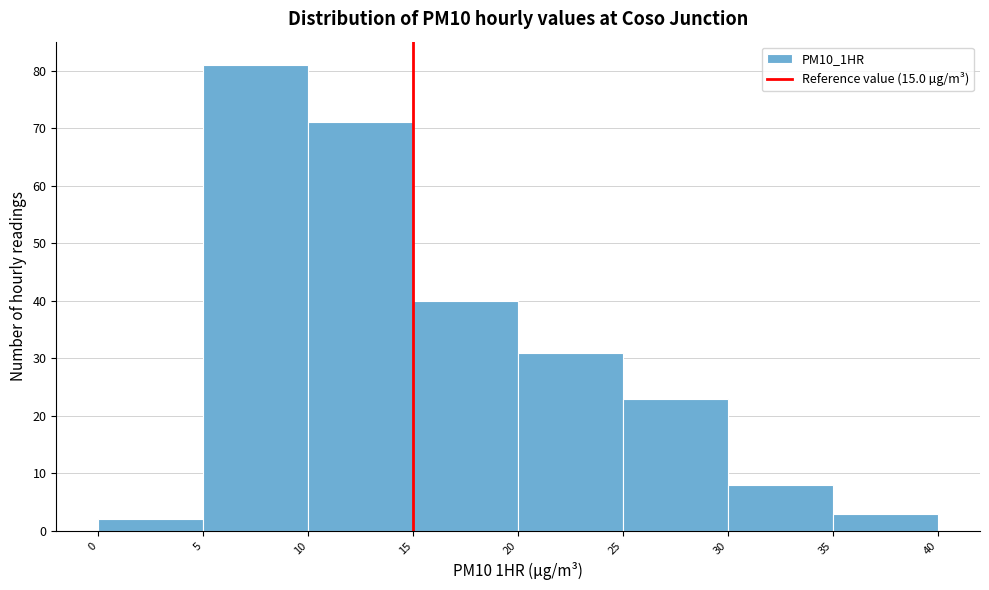

Reading left to right, list every bar in this chart as the range it spans on the x-axis followed by its height. The values are not printed on the chart, so give them approximately, as read against the axis.

0 to 5: 2
5 to 10: 81
10 to 15: 71
15 to 20: 40
20 to 25: 31
25 to 30: 23
30 to 35: 8
35 to 40: 3